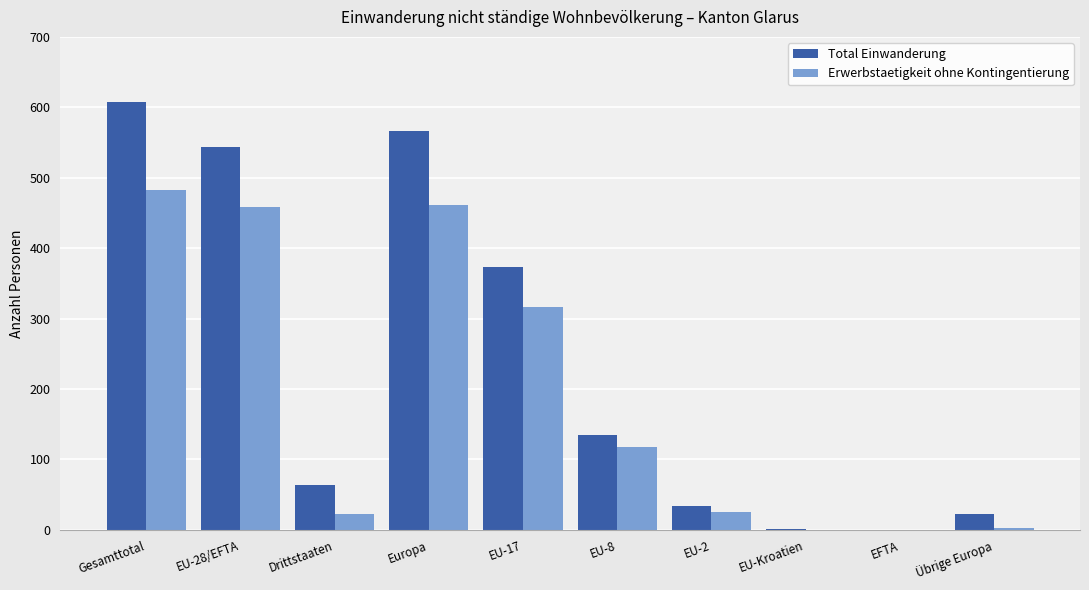

Which series has the largest total across all categories?

Total Einwanderung